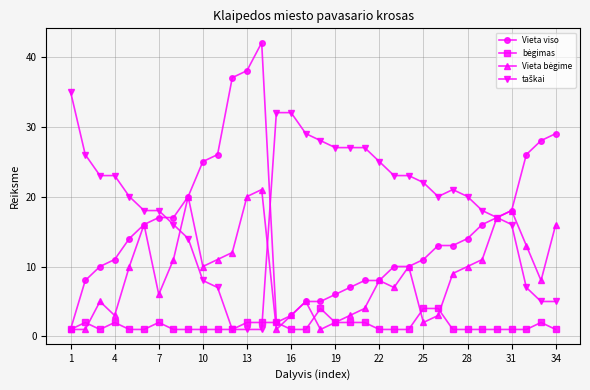

Which series has the largest range (max minus min)?

Vieta viso